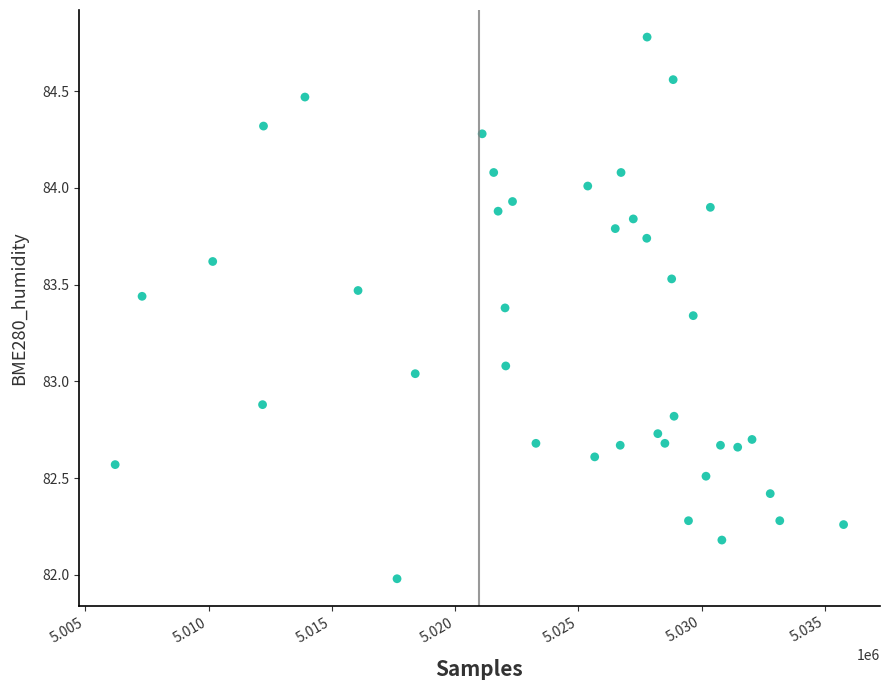

What is the range of X values (max minus min)?

29547.0